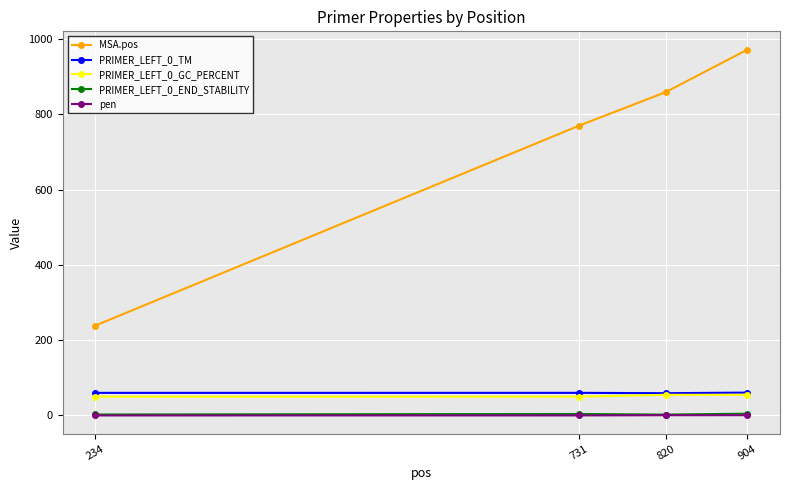

True or false: MSA.pos and PRIMER_LEFT_0_TM intersect in this chart.

False